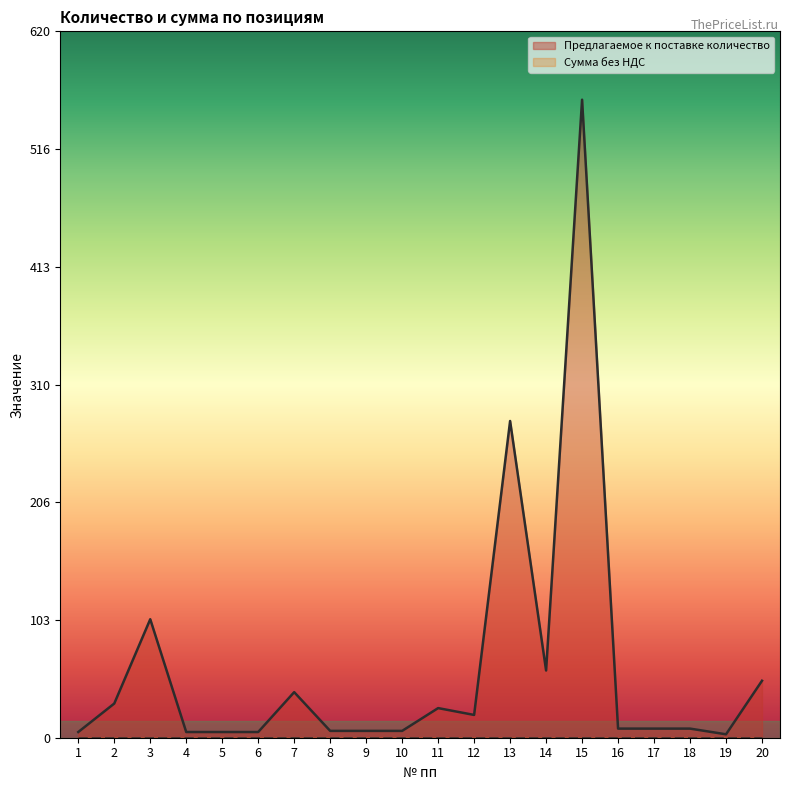

Reading left to right, extract all data points from this chart.

1=5	2=30	3=104	4=5	5=5	6=5	7=40	8=6	9=6	10=6	11=26	12=20	13=278	14=59	15=560	16=8	17=8	18=8	19=3	20=50